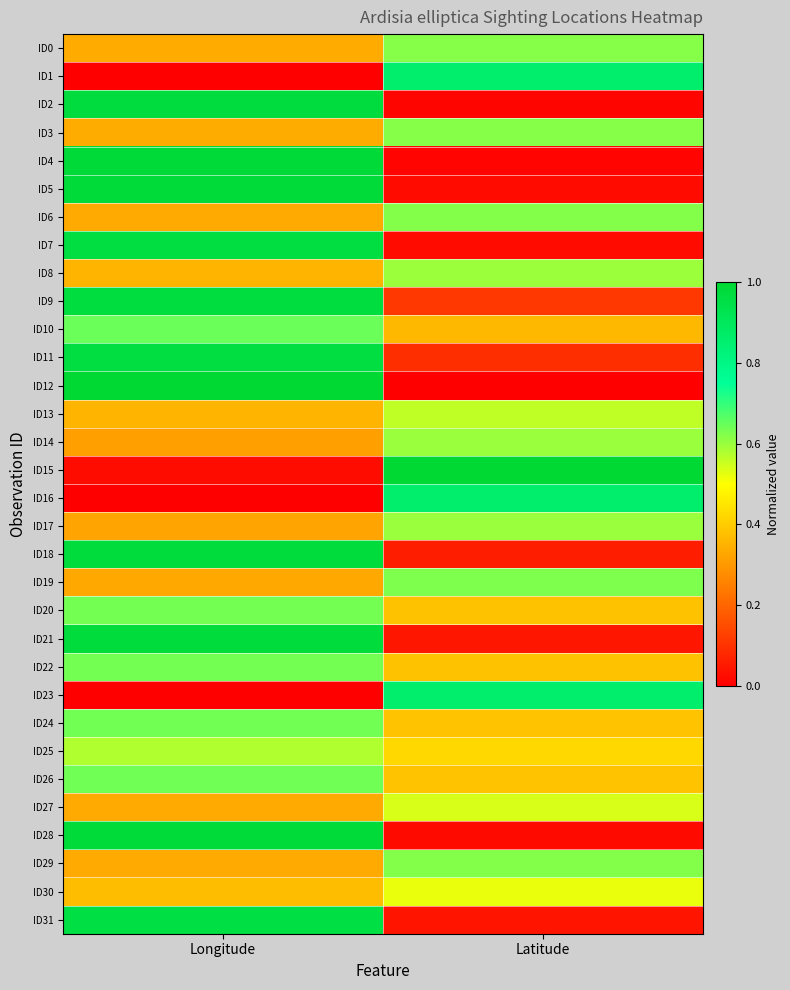

Reading left to right, extract all data points from this chart.

ID0: Longitude=0.3	Latitude=0.6
ID1: Longitude=0.0	Latitude=0.9
ID2: Longitude=1.0	Latitude=0.0
ID3: Longitude=0.3	Latitude=0.6
ID4: Longitude=1.0	Latitude=0.0
ID5: Longitude=1.0	Latitude=0.0
ID6: Longitude=0.3	Latitude=0.6
ID7: Longitude=1.0	Latitude=0.0
ID8: Longitude=0.4	Latitude=0.6
ID9: Longitude=1.0	Latitude=0.1
ID10: Longitude=0.6	Latitude=0.4
ID11: Longitude=1.0	Latitude=0.1
ID12: Longitude=1.0	Latitude=0.0
ID13: Longitude=0.4	Latitude=0.6
ID14: Longitude=0.3	Latitude=0.6
ID15: Longitude=0.0	Latitude=1.0
ID16: Longitude=0.0	Latitude=0.9
ID17: Longitude=0.3	Latitude=0.6
ID18: Longitude=1.0	Latitude=0.1
ID19: Longitude=0.3	Latitude=0.6
ID20: Longitude=0.6	Latitude=0.4
ID21: Longitude=1.0	Latitude=0.0
ID22: Longitude=0.6	Latitude=0.4
ID23: Longitude=0.0	Latitude=0.9
ID24: Longitude=0.6	Latitude=0.4
ID25: Longitude=0.6	Latitude=0.4
ID26: Longitude=0.6	Latitude=0.4
ID27: Longitude=0.3	Latitude=0.5
ID28: Longitude=1.0	Latitude=0.0
ID29: Longitude=0.3	Latitude=0.6
ID30: Longitude=0.4	Latitude=0.5
ID31: Longitude=1.0	Latitude=0.0